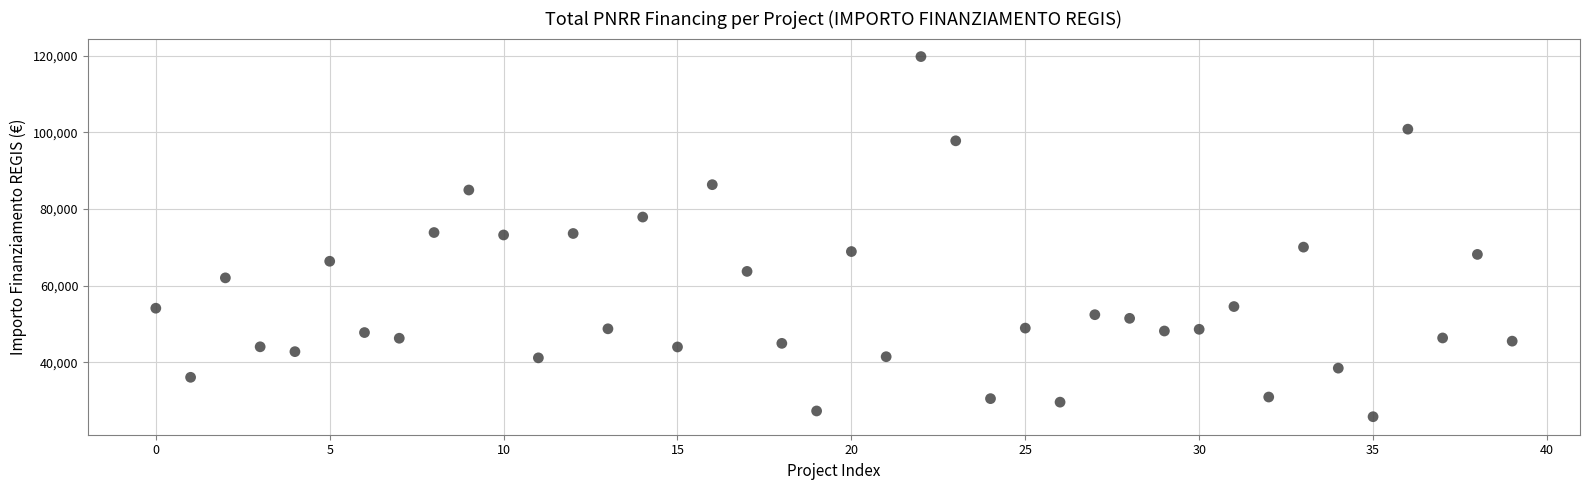

What is the range of Y values (max minus min)?

93941.0